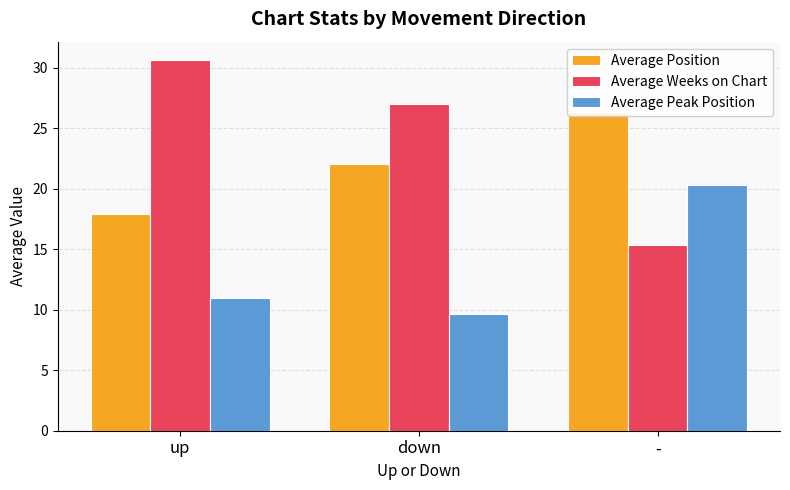

What position from the right is down?

2